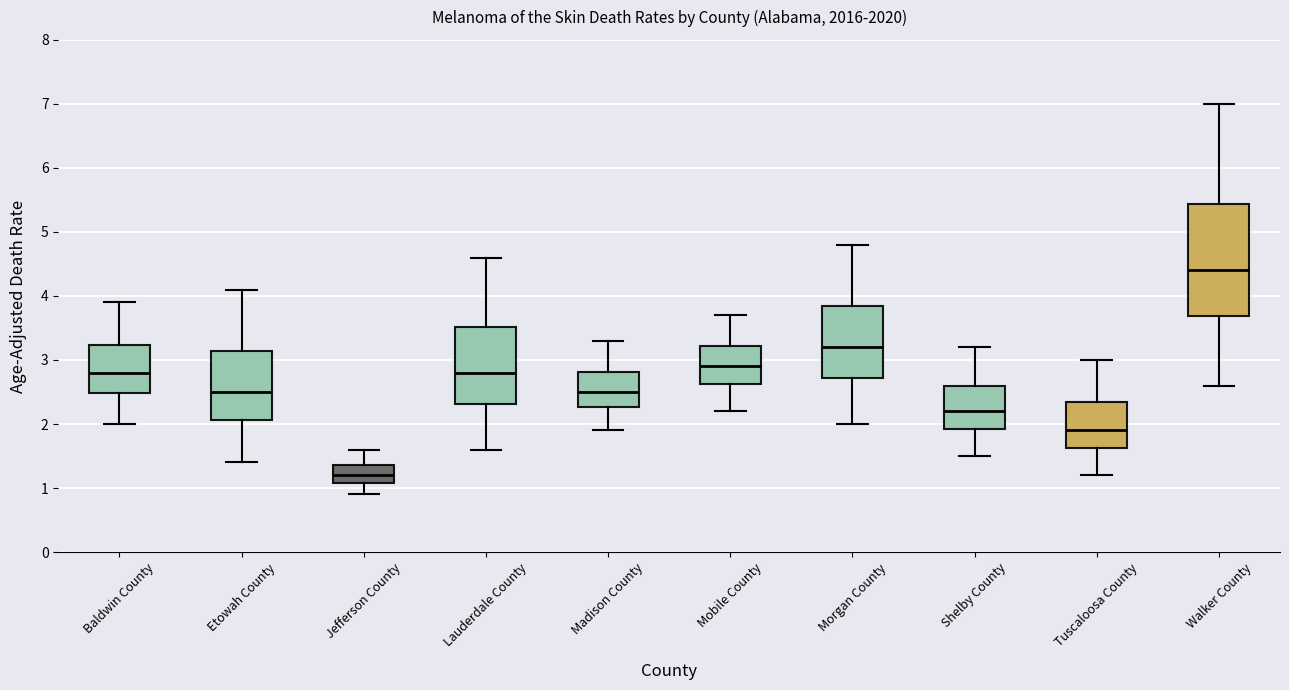

Which box is the tallest, from its lower edge to its upper edge?

Walker County